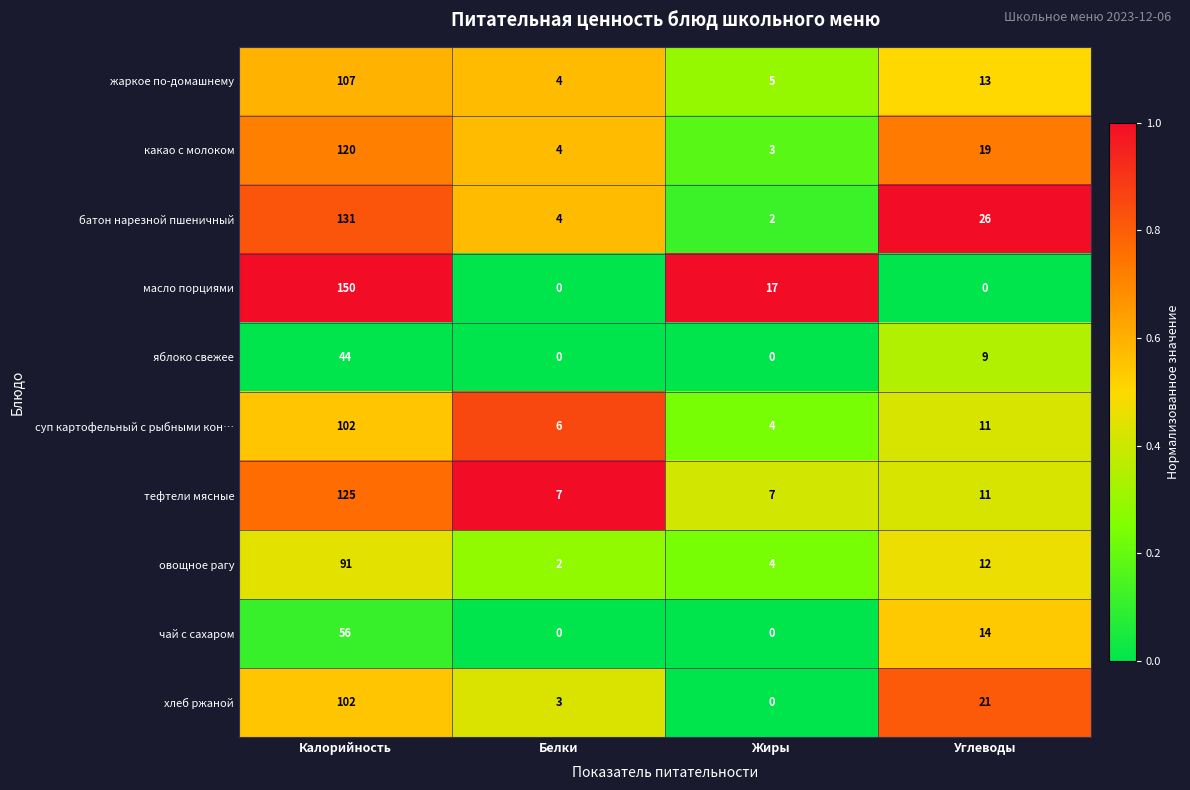

Between Белки and Жиры, which series saw the biggest shift?

масло порциями